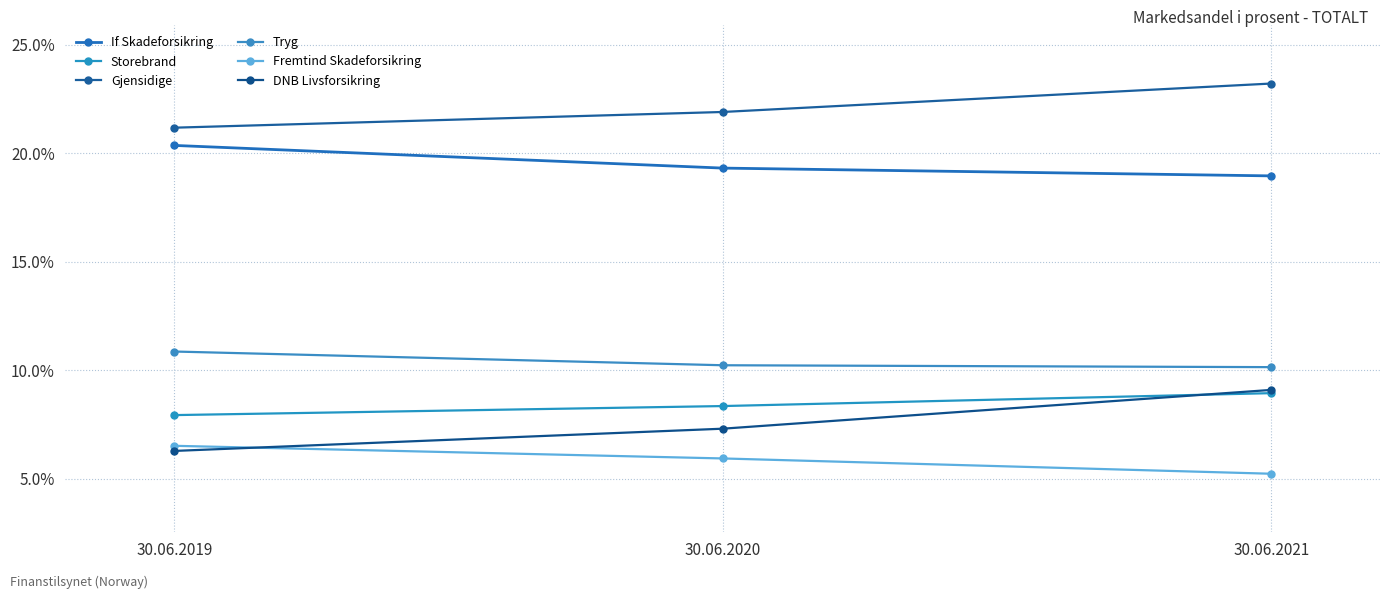

Is this an area chart (filled region under the line)?

No